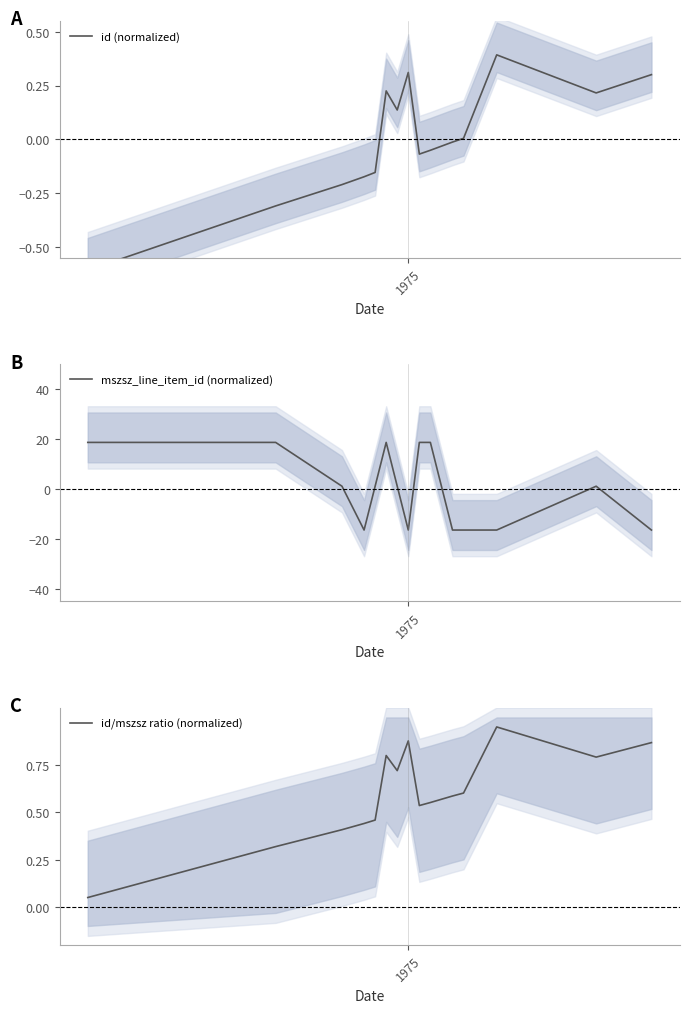

What is the lowest value of the mszsz_line_item_id (normalized) series?

-16.4